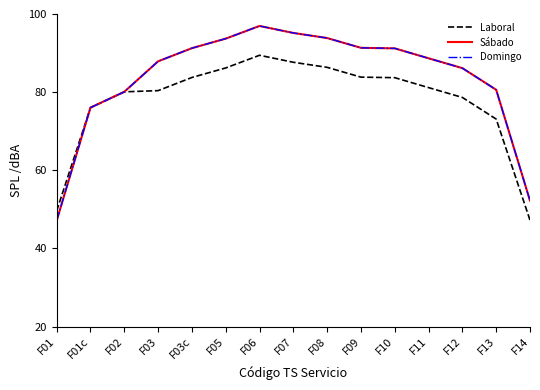

List the labels in order of Sábado value, largest first.

F06, F07, F08, F05, F09, F03c, F10, F11, F03, F12, F13, F02, F01c, F14, F01